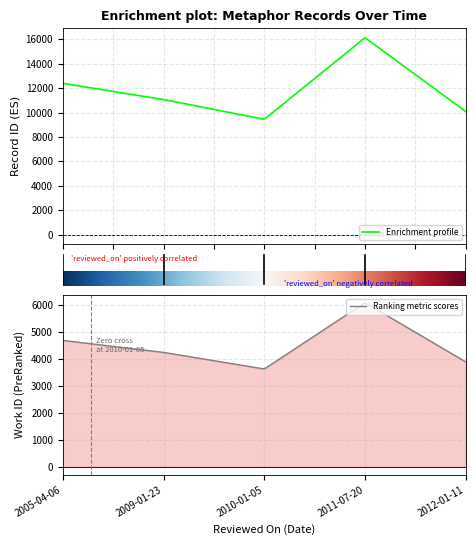

Where is the first local maximum for work_id?

2011-07-20